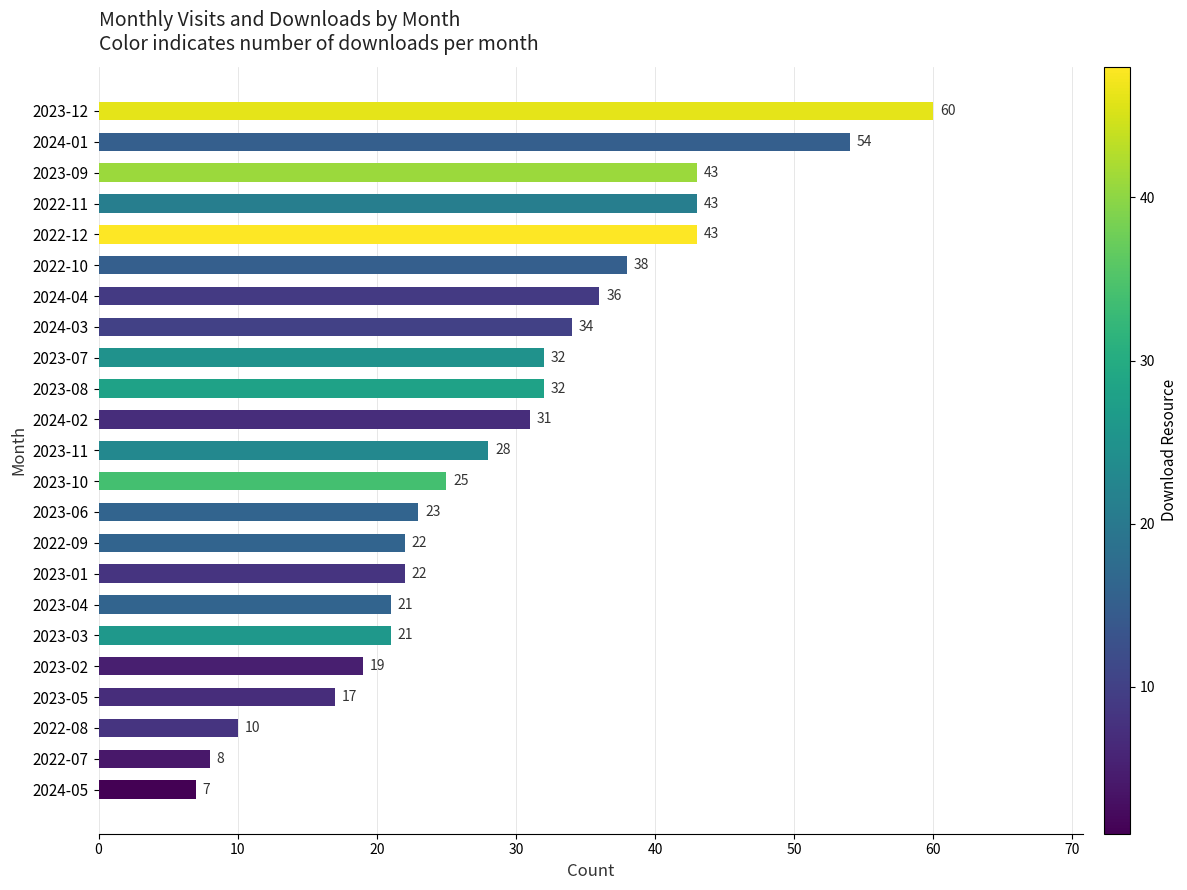

True or false: the data shows 16 at 2023-09.

False